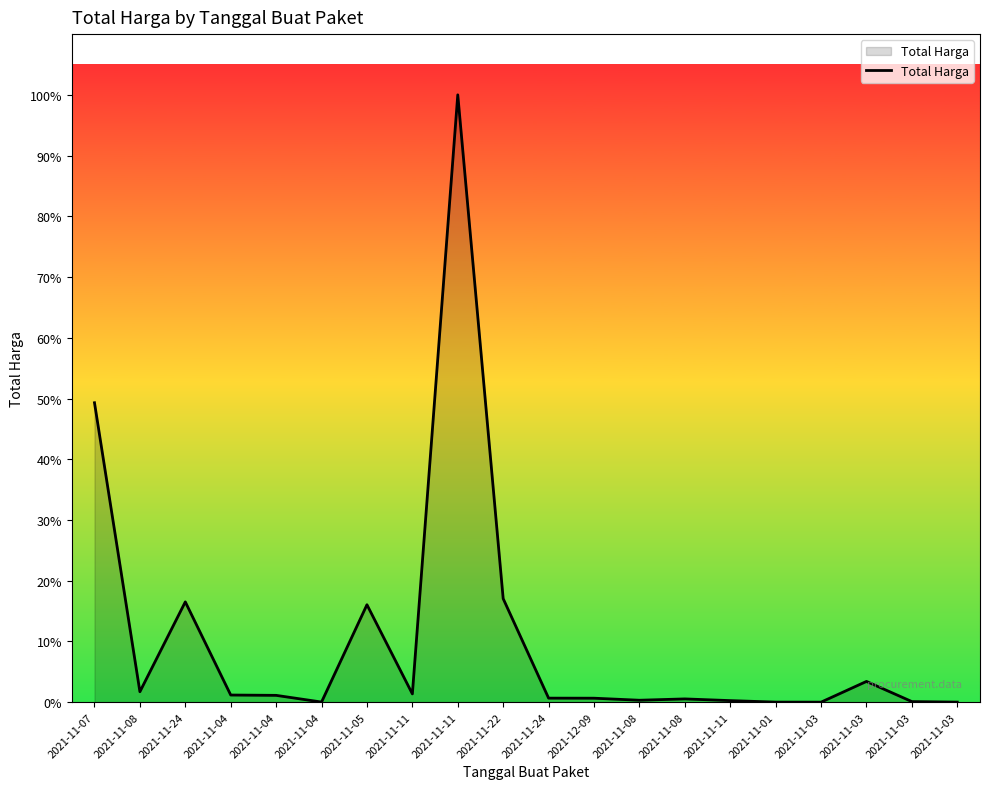

Reading right to left, what are all the values shown in this chart?

2021-11-03=265000.0	2021-11-03=2772000.0	2021-11-03=98772570.0	2021-11-03=78000.0	2021-11-01=333600.0	2021-11-11=7401240.0	2021-11-08=15513960.0	2021-11-08=9180000.0	2021-12-09=18900000.0	2021-11-24=19175000.0	2021-11-22=493000000.0	2021-11-11=2892122000.0	2021-11-11=39440000.0	2021-11-05=464002100.0	2021-11-04=577875.0	2021-11-04=32441200.0	2021-11-04=34000000.0	2021-11-24=477600000.0	2021-11-08=49730040.0	2021-11-07=1425867900.0